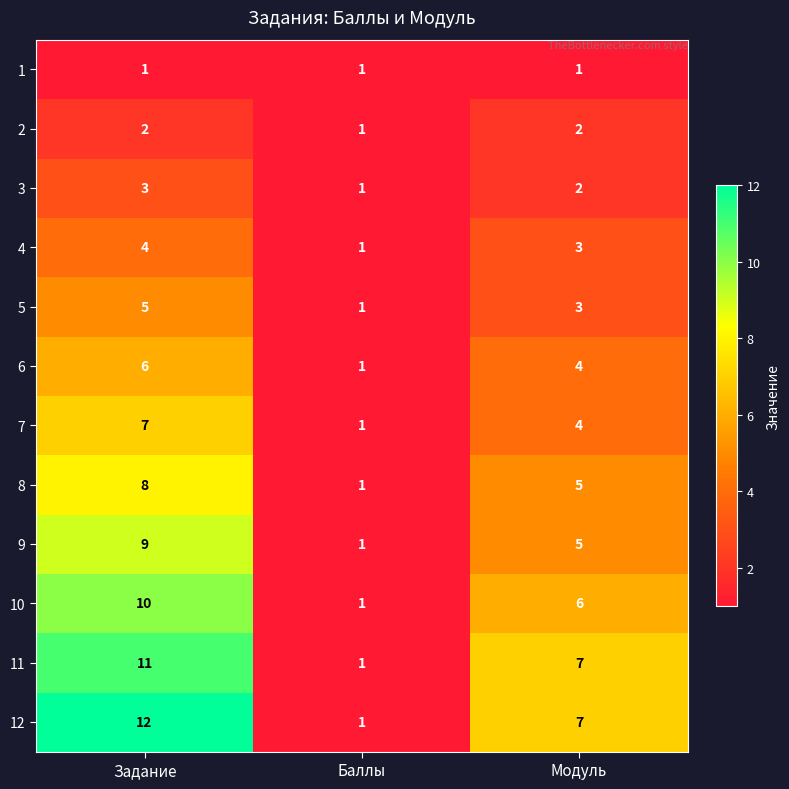

Where does the 11 series first go above 7?

Задание